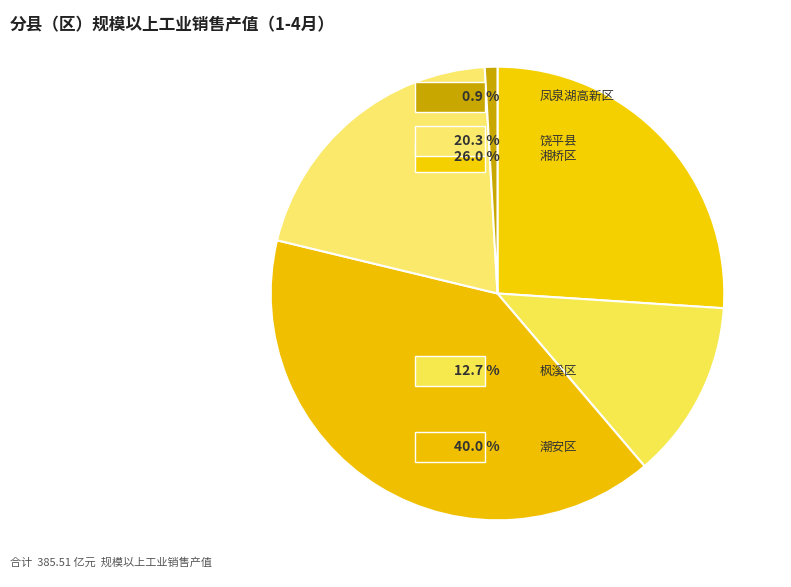

Rank the categories by value from lowest to highest.

凤泉湖高新区, 枫溪区, 饶平县, 湘桥区, 潮安区